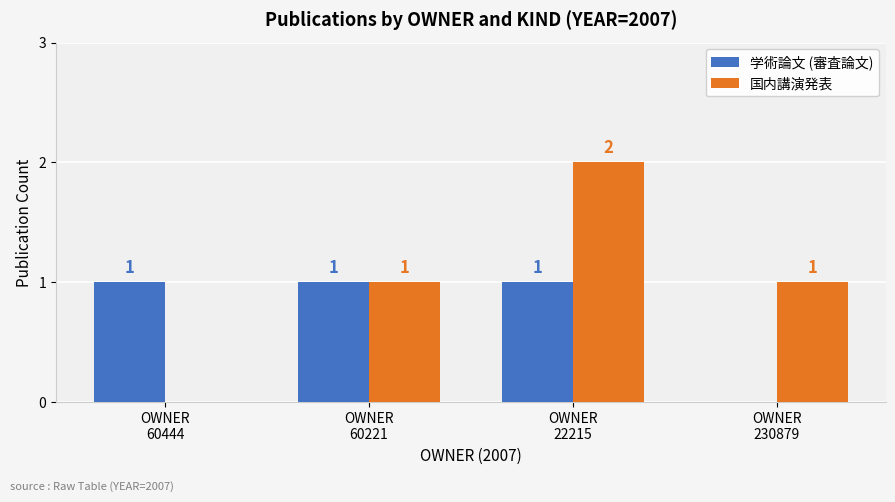

What is the sum of all 国内講演発表 values?

4